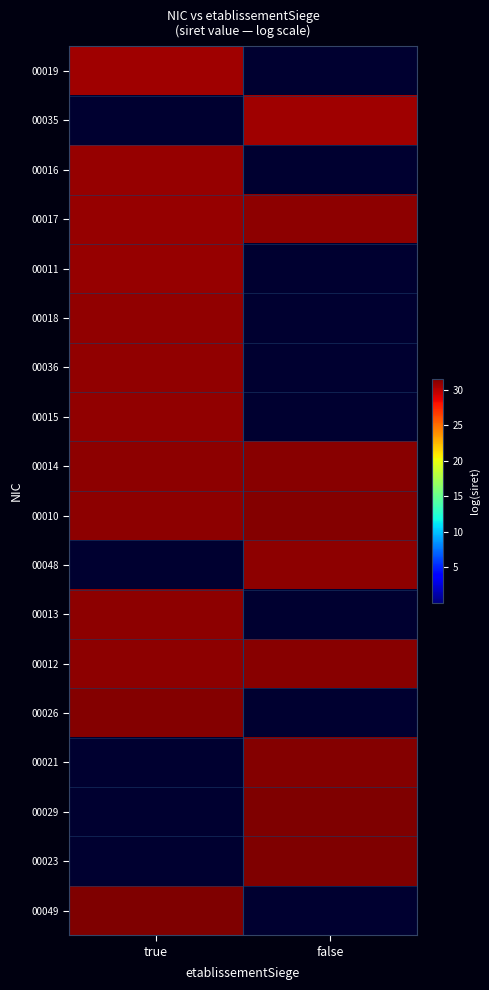

What is the difference between the highest and lowest values at false?

31.6